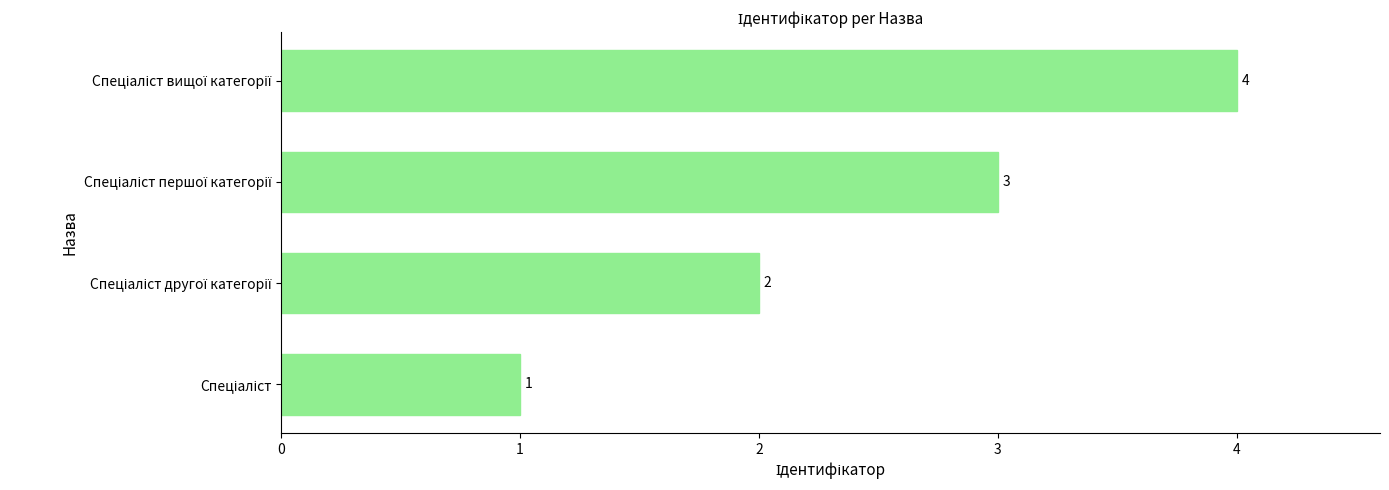

What is the smallest value displayed?

1